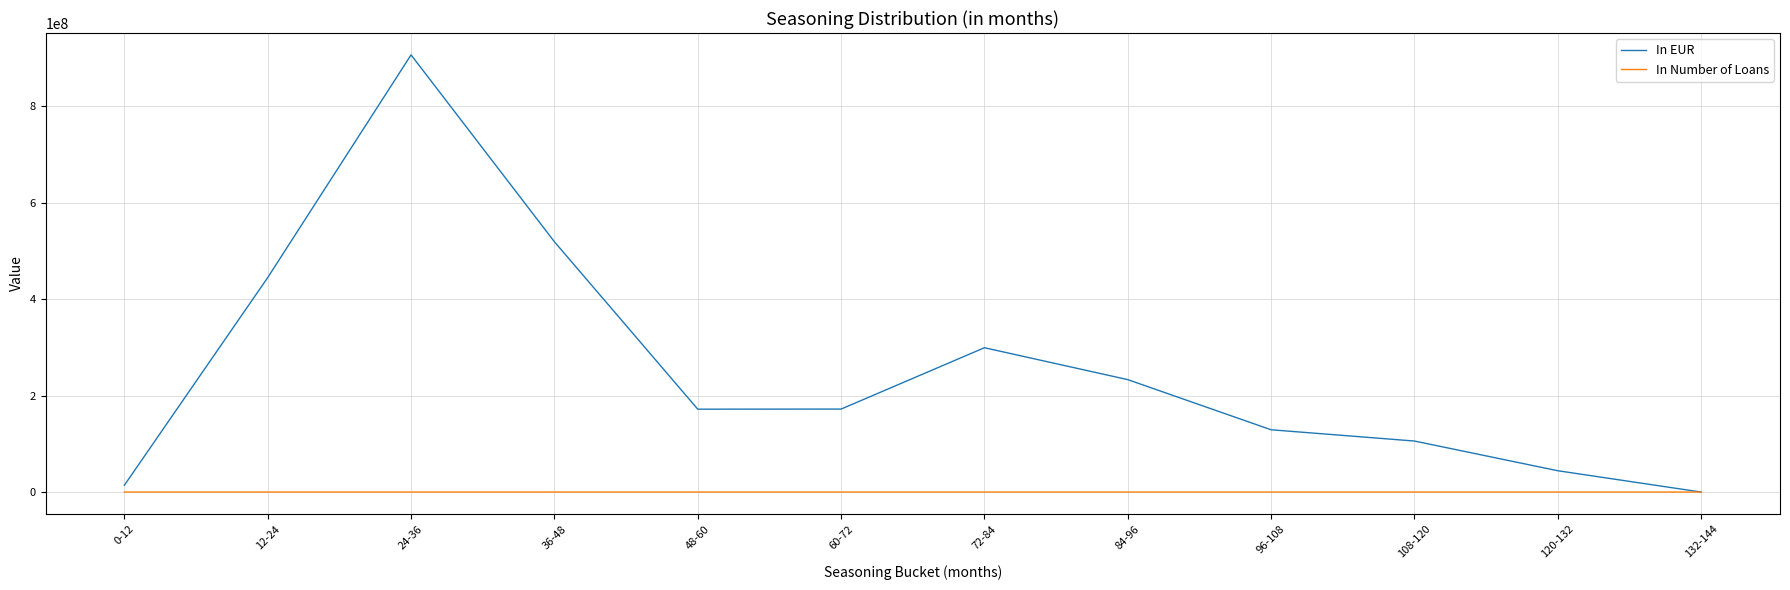

Which label corresponds to the largest value in the chart?

24-36